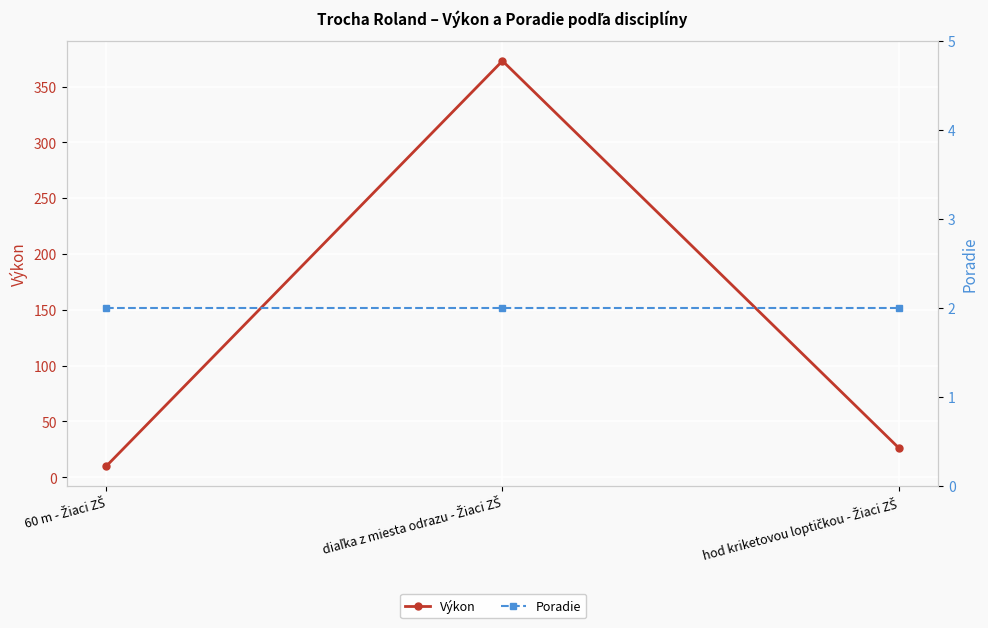

How many data points in Výkon are less than 26?

1